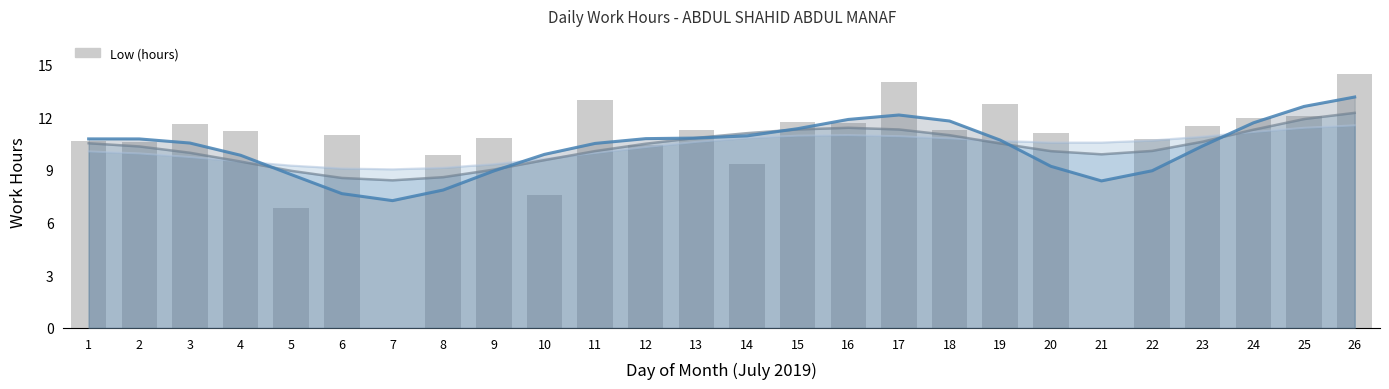

Reading left to right, extract all data points from this chart.

1=10.7	2=10.6	3=11.6	4=11.2	5=6.8	6=11.0	7=0.0	8=9.8	9=10.8	10=7.6	11=12.9	12=10.4	13=11.3	14=9.3	15=11.7	16=11.7	17=14.0	18=11.3	19=12.7	20=11.1	21=0.0	22=10.8	23=11.5	24=12.0	25=12.1	26=14.4